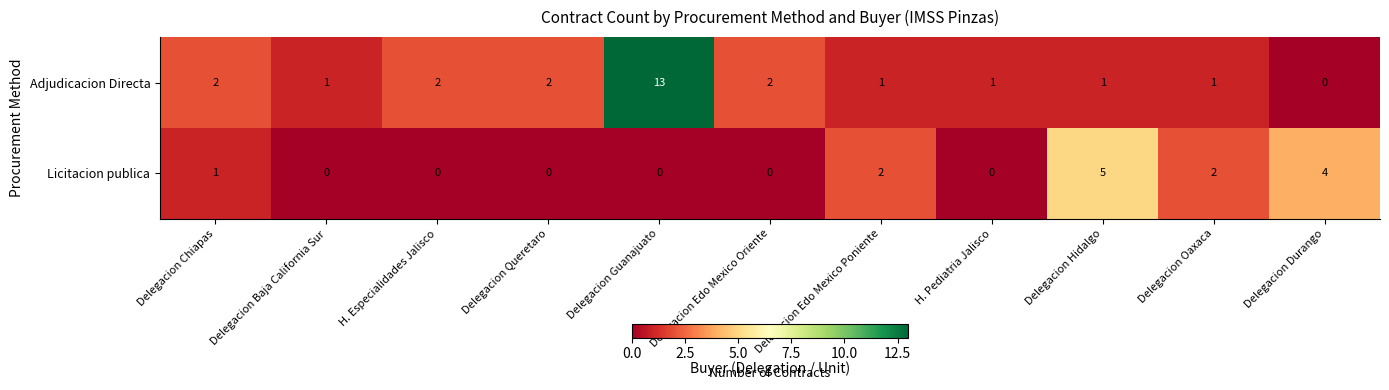

What is the sum of all Licitacion publica values?

14